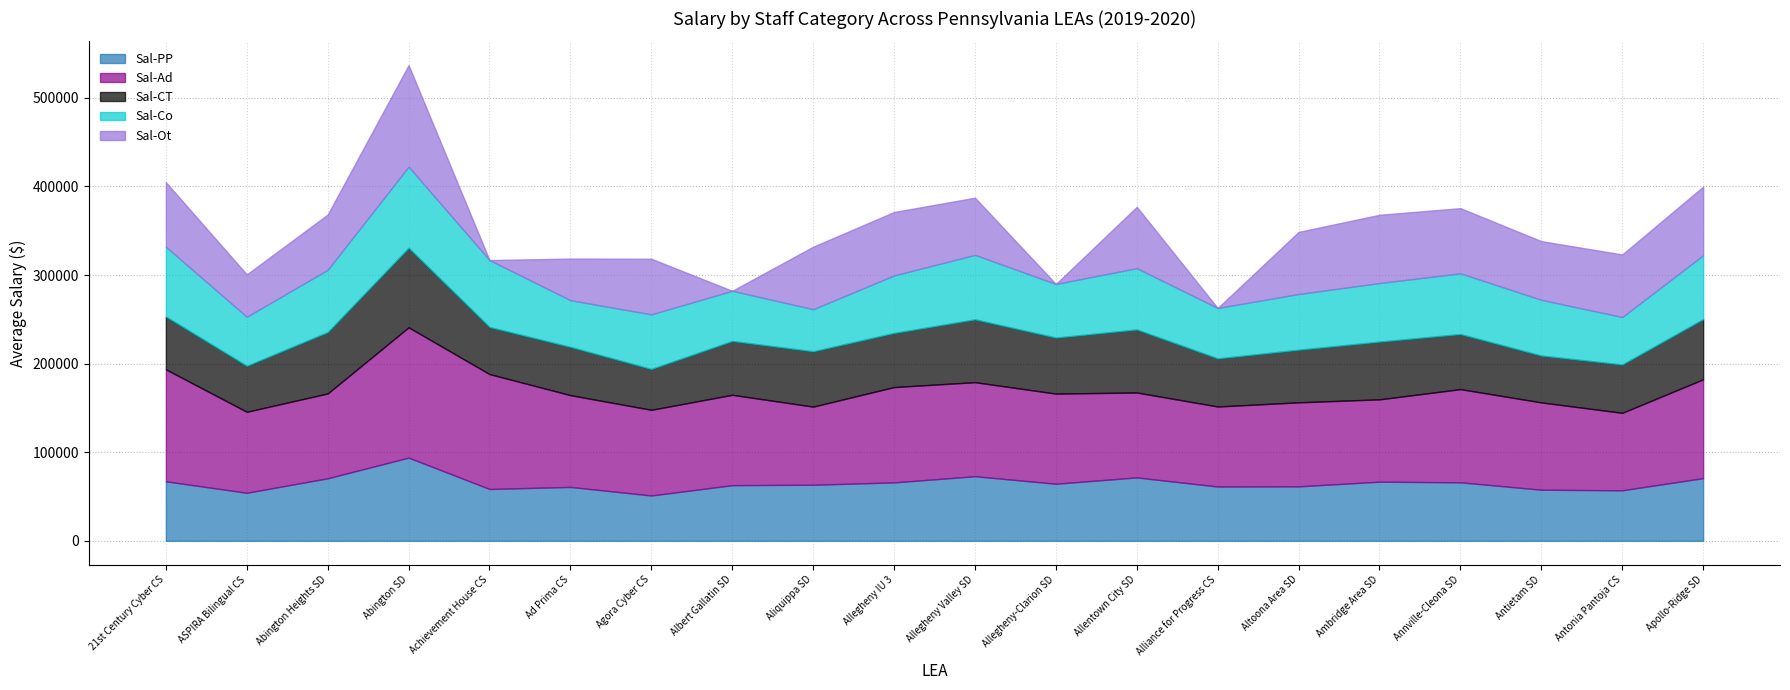

True or false: Sal-Ad has a value of 146991.4 at Antonia Pantoja CS.

False